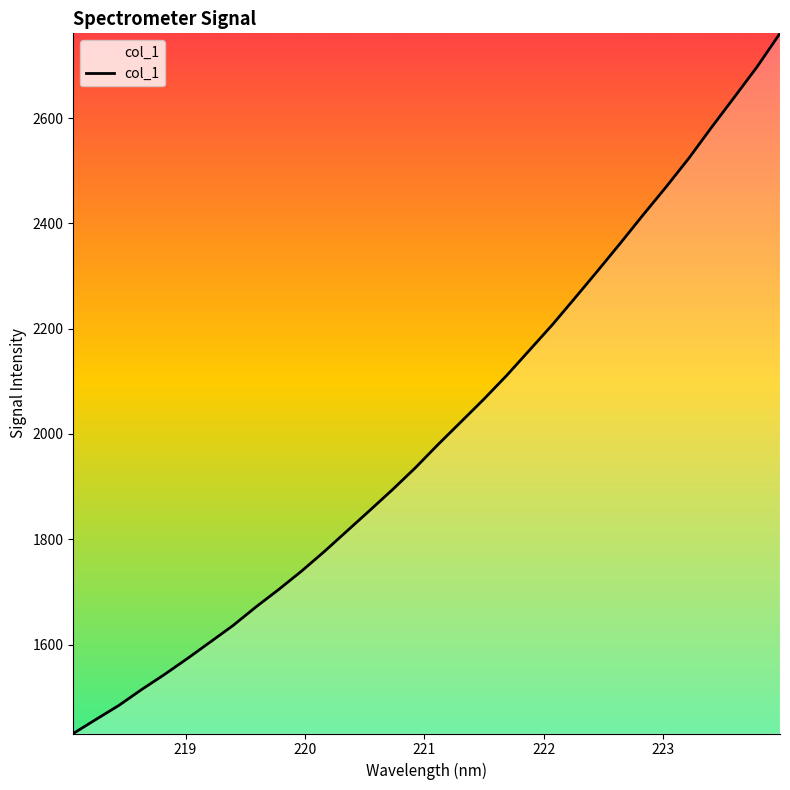

What is the difference between the second highest and minimum values?

1266.5